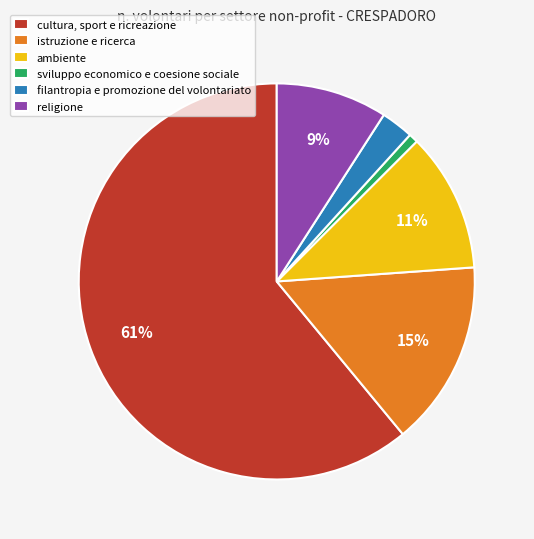

What percentage is the filantropia e promozione del volontariato slice, to the nearest percent?

3%